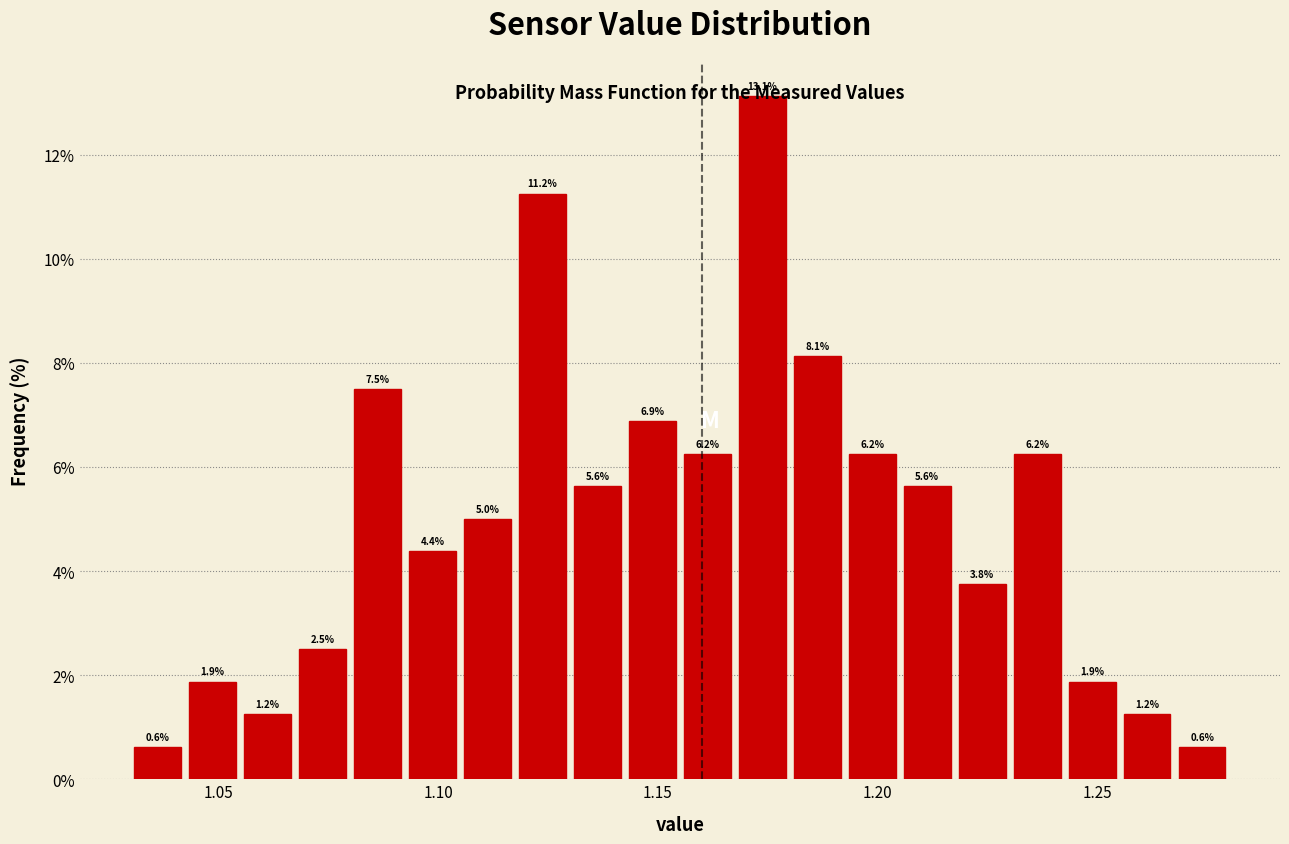

Read against the x-axis, roughly where is the centre of the tallest bar?

1.175